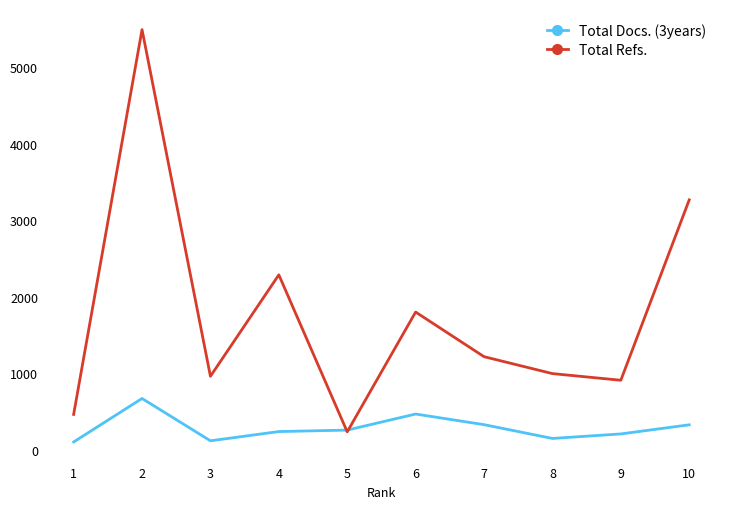

At 3, list the series in order from smallest to largest.

Total Docs. (3years), Total Refs.